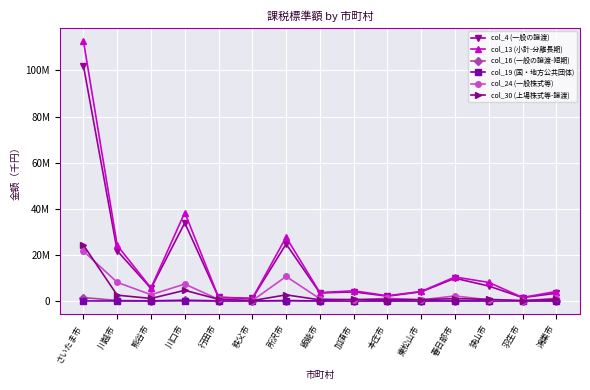

What is the value of the col_13 (小計-分離長期) point at the 11th from the left?

4127112